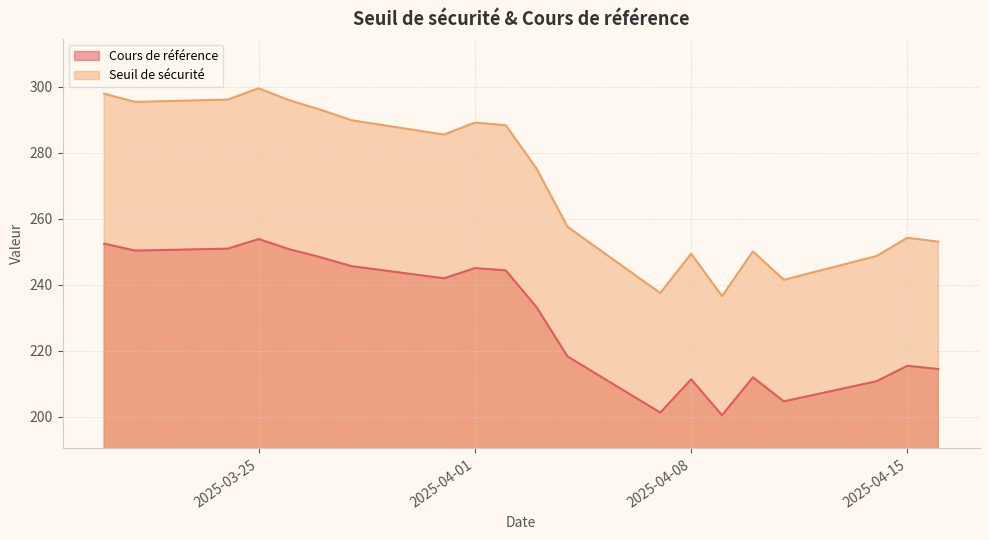

Count the number of data series in this chart.

2